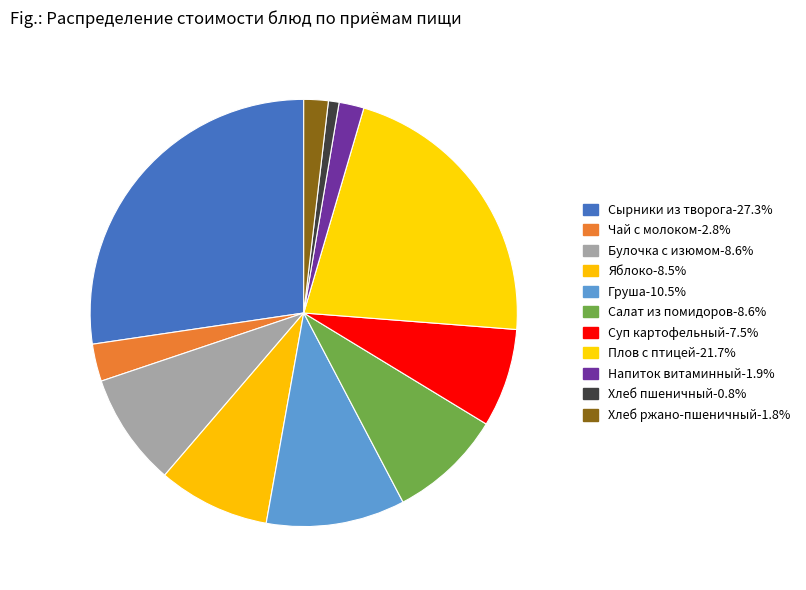

To the nearest percent, what is the combined percentage of Чай с молоком and Булочка с изюмом?

11%